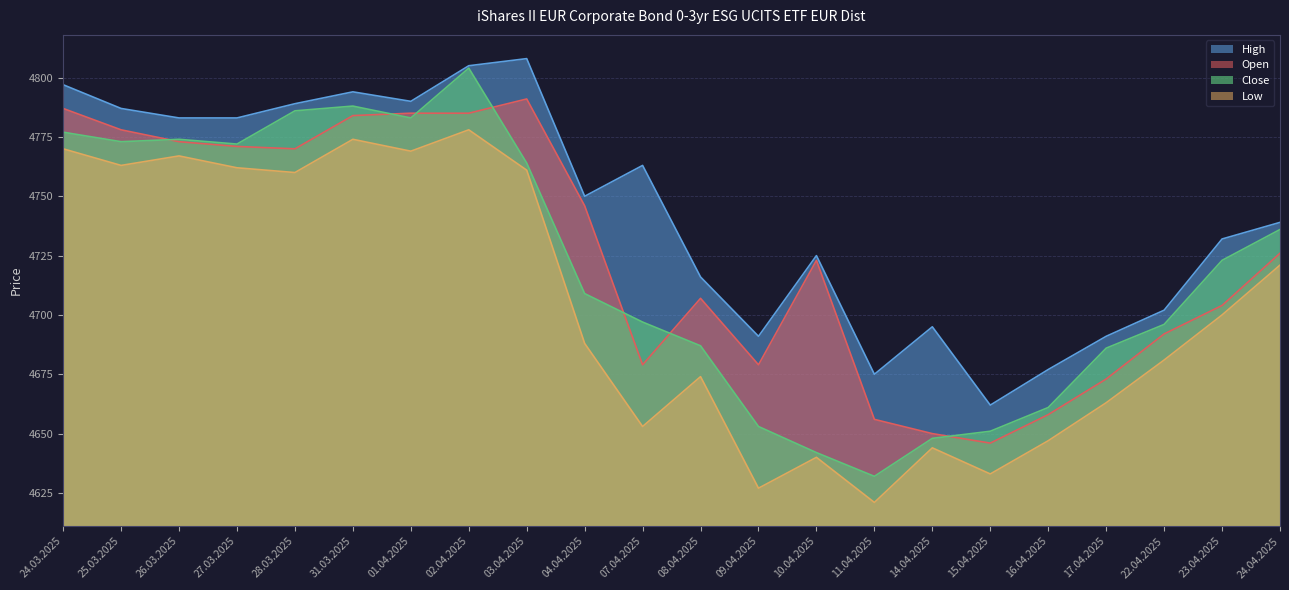

At which label does High reach its minimum?

15.04.2025